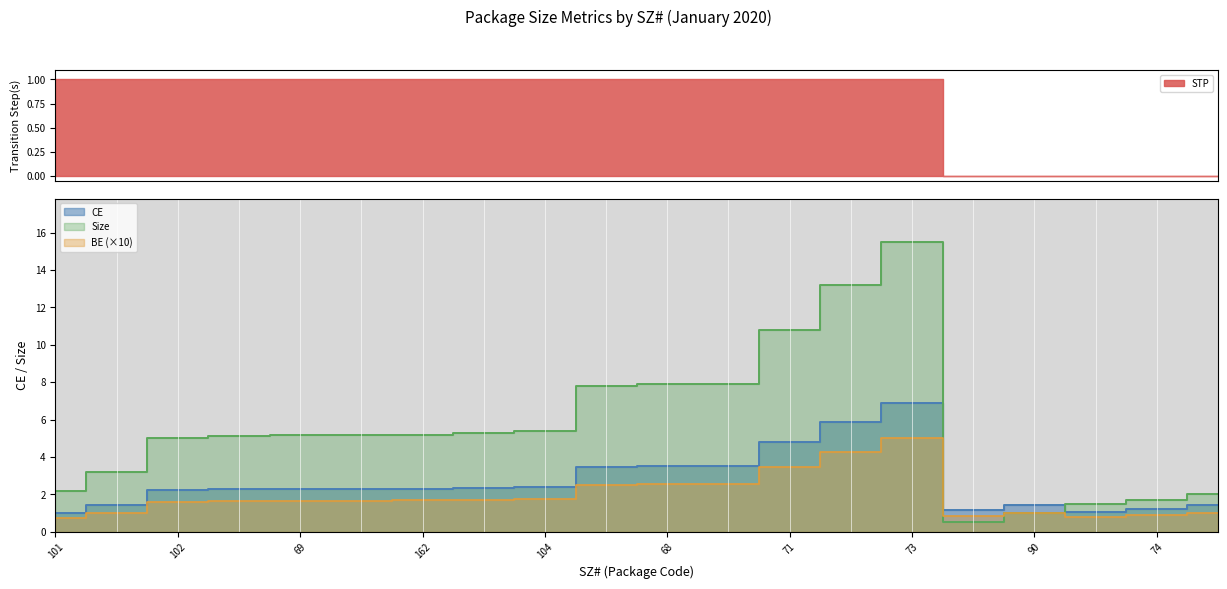

The value of CE at 70 is 1.3. True or false?

False